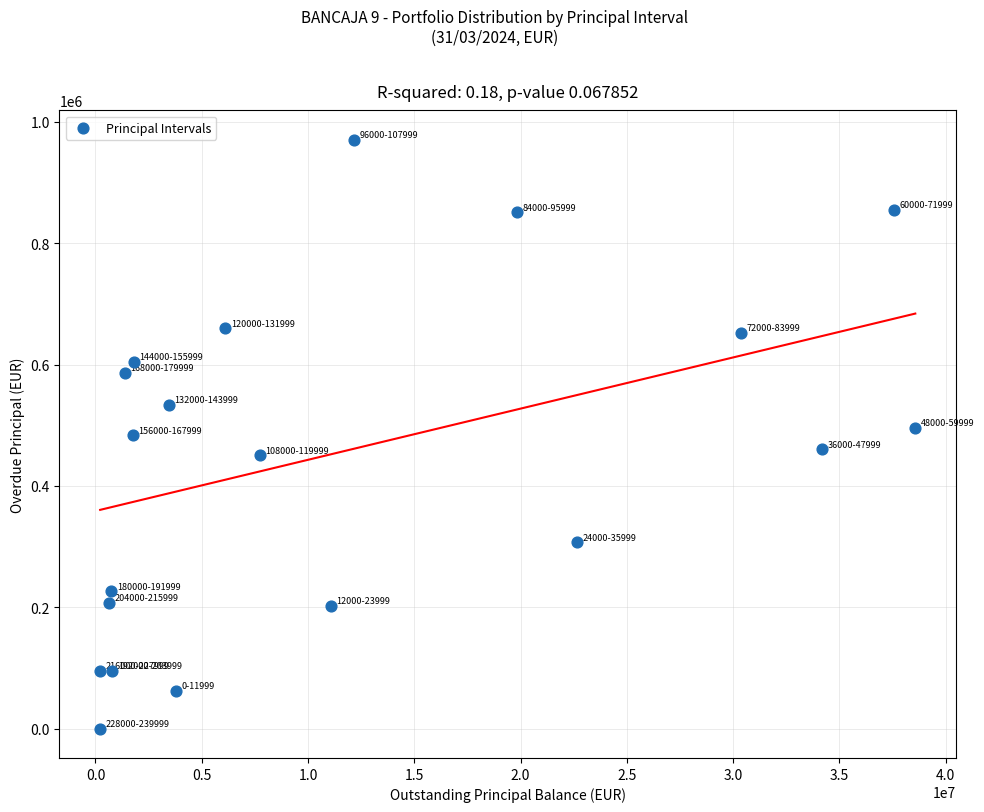

What is the range of X values (max minus min)?

38348739.6